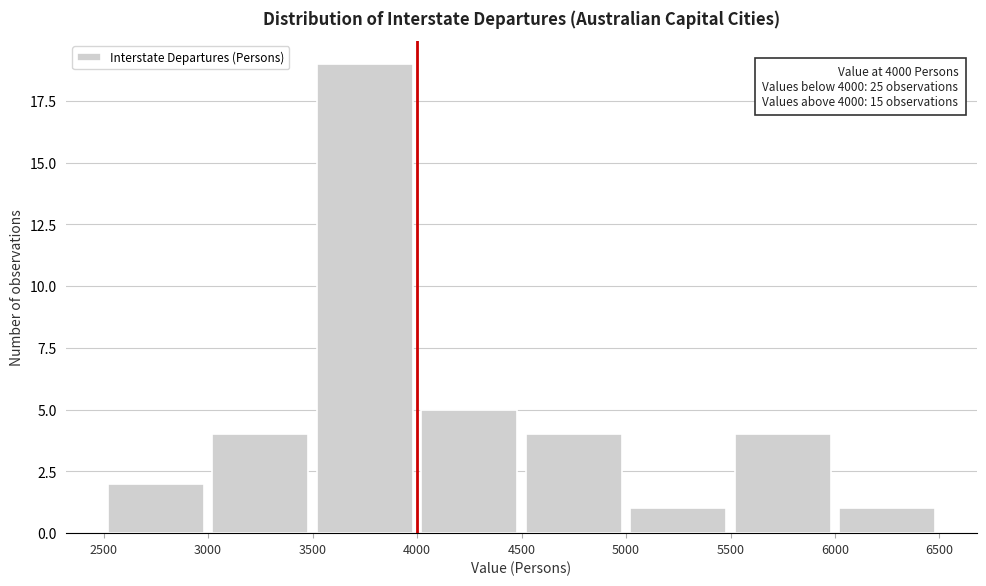

Which range on the x-axis has the tallest bar?

3500 to 4000